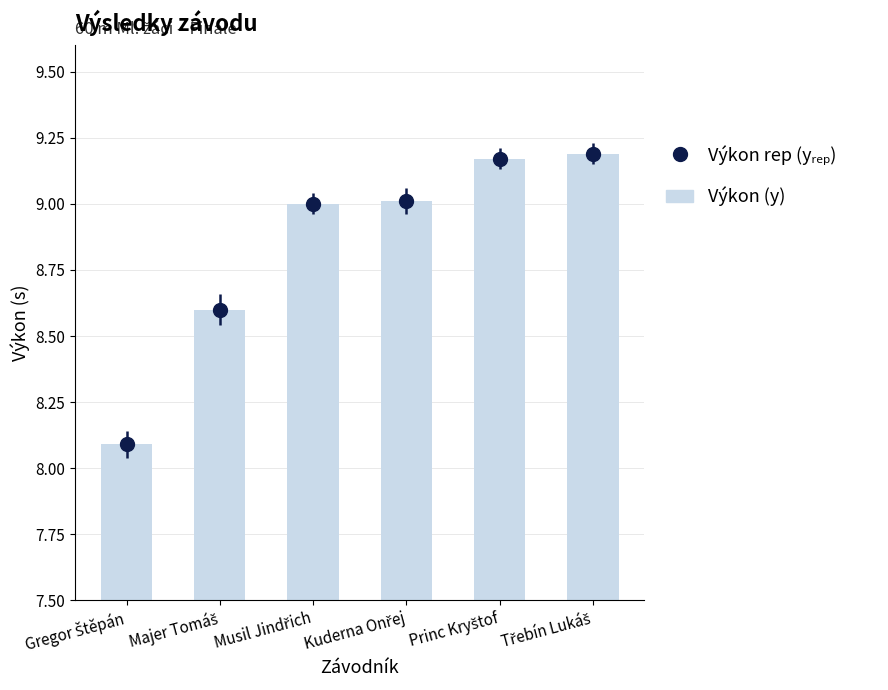

How many values are below 9?

2